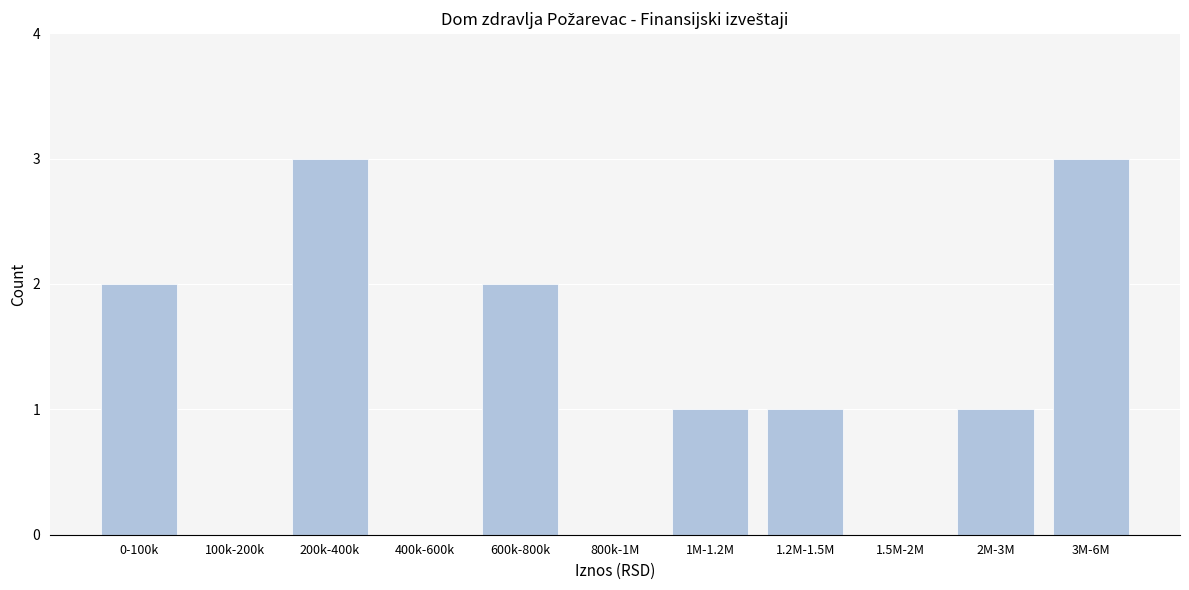

Reading left to right, transcribe all the data shown in this chart.

0-100k=2	100k-200k=0	200k-400k=3	400k-600k=0	600k-800k=2	800k-1M=0	1M-1.2M=1	1.2M-1.5M=1	1.5M-2M=0	2M-3M=1	3M-6M=3